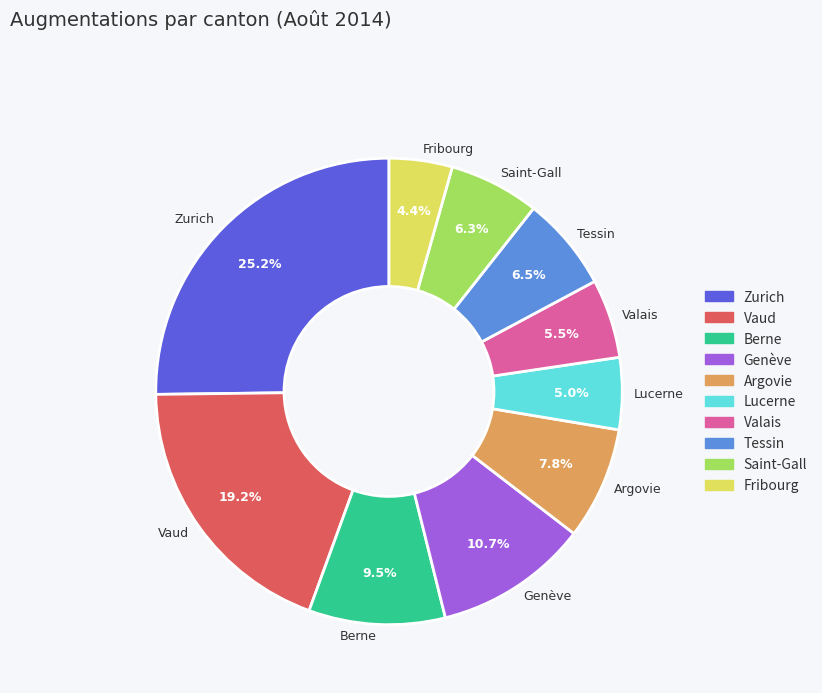

Do Genève and Fribourg together represent more than half of the pie?

No